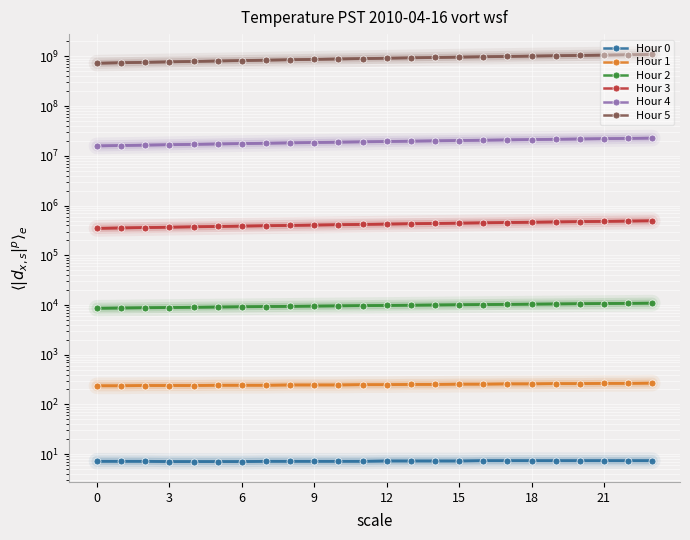

Where is Hour 4 nearest to the value 19250000?

11